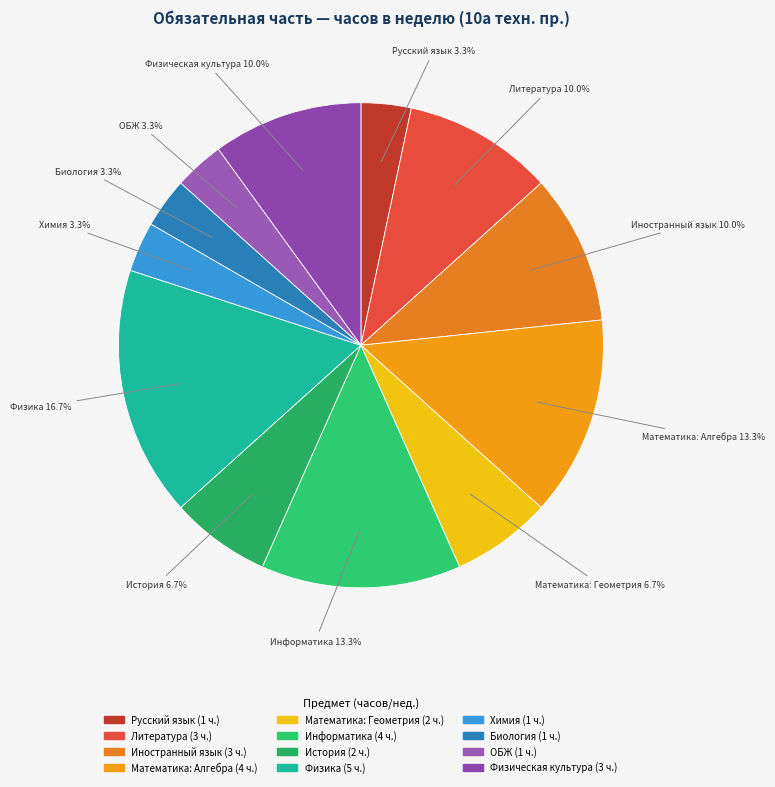

Which slice is the largest?

Физика